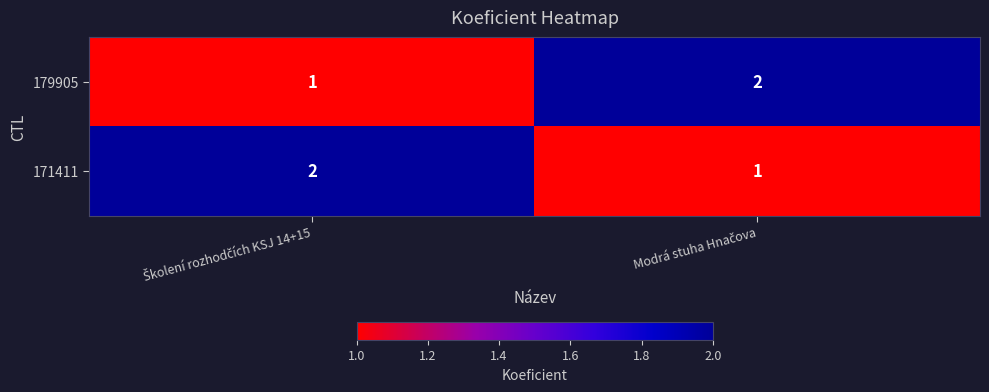

Count the number of categories in the chart.

2